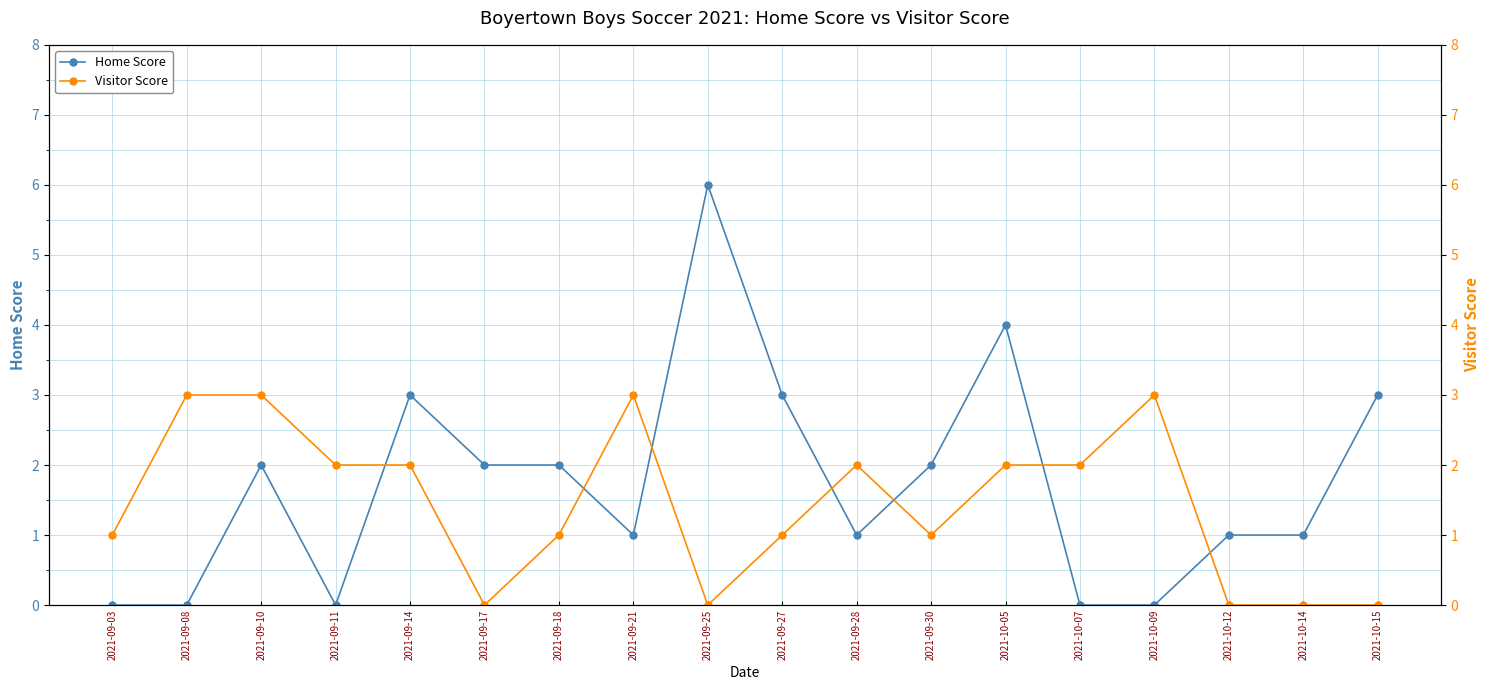

Is the value of Home Score at 2021-10-05 greater than the value of Visitor Score at 2021-10-07?

Yes